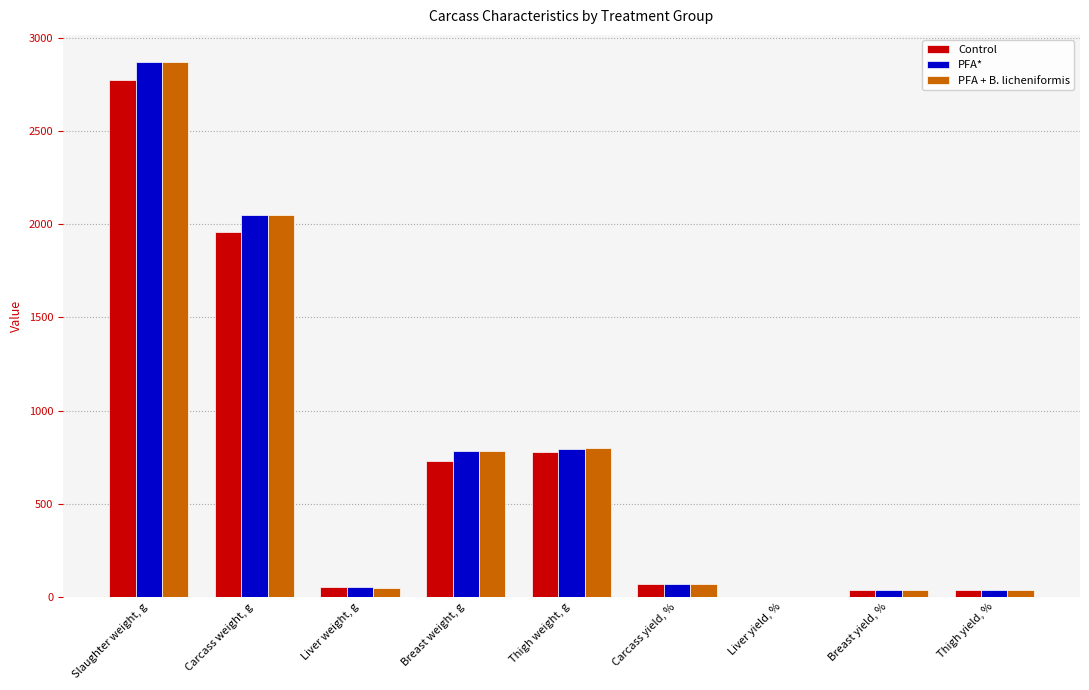

At which category is the sum across all series the highest?

Slaughter weight, g